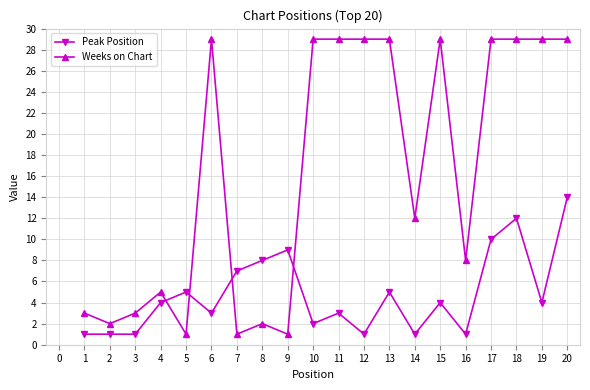

Reading left to right, what are all the values shown in this chart?

Peak Position: 1	1	1	4	5	3	7	8	9	2	3	1	5	1	4	1	10	12	4	14
Weeks on Chart: 3	2	3	5	1	29	1	2	1	29	29	29	29	12	29	8	29	29	29	29